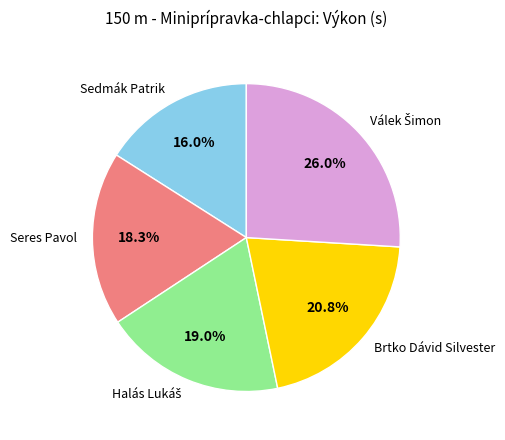

What is the smallest slice in the pie chart?

Sedmák Patrik